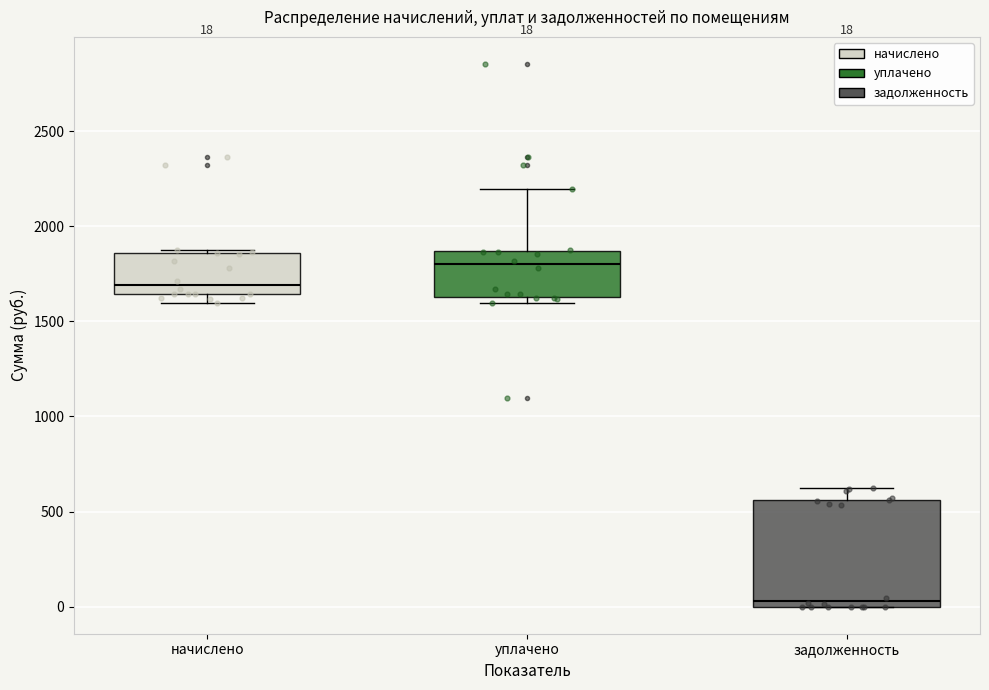

Comparing the boxes themselves (not the whiskers), which one is the tallest?

задолженность